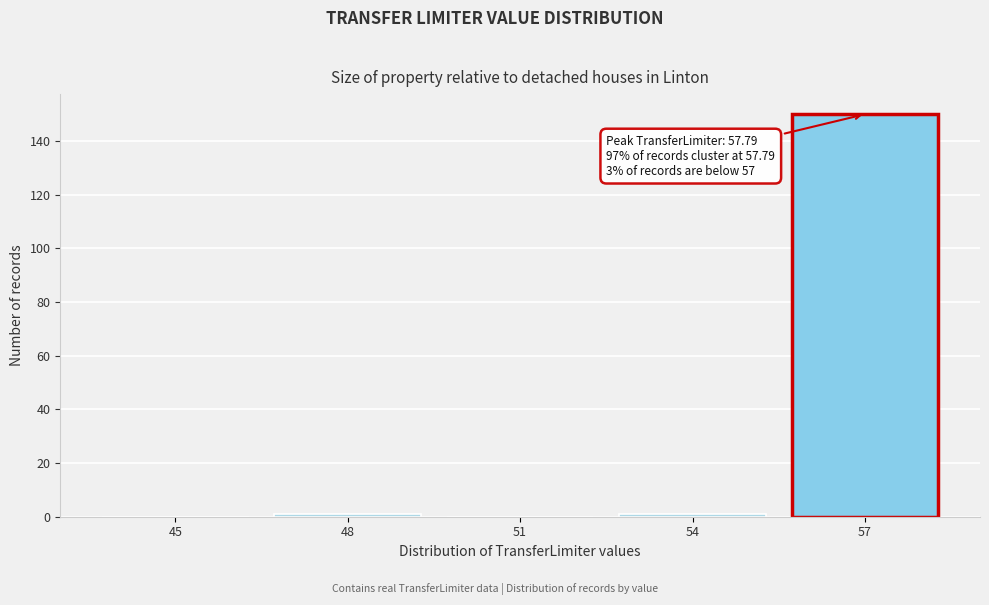

Reading left to right, list all the values displayed in this chart.

45=0	48=1	51=0	54=1	57=150